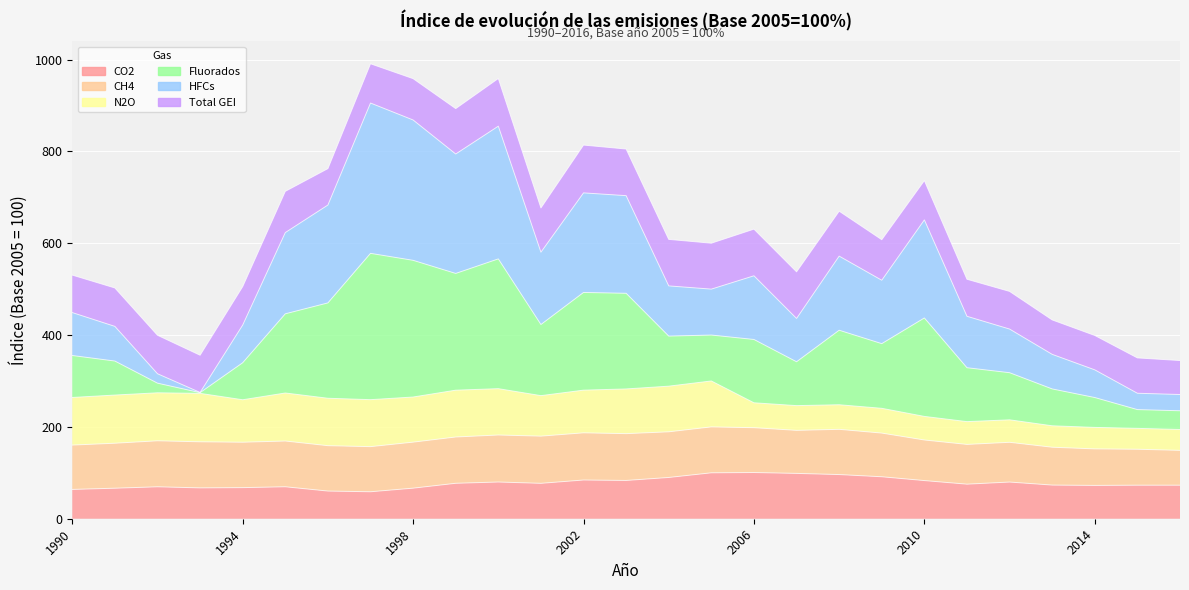

True or false: Fluorados and HFCs intersect in this chart.

False